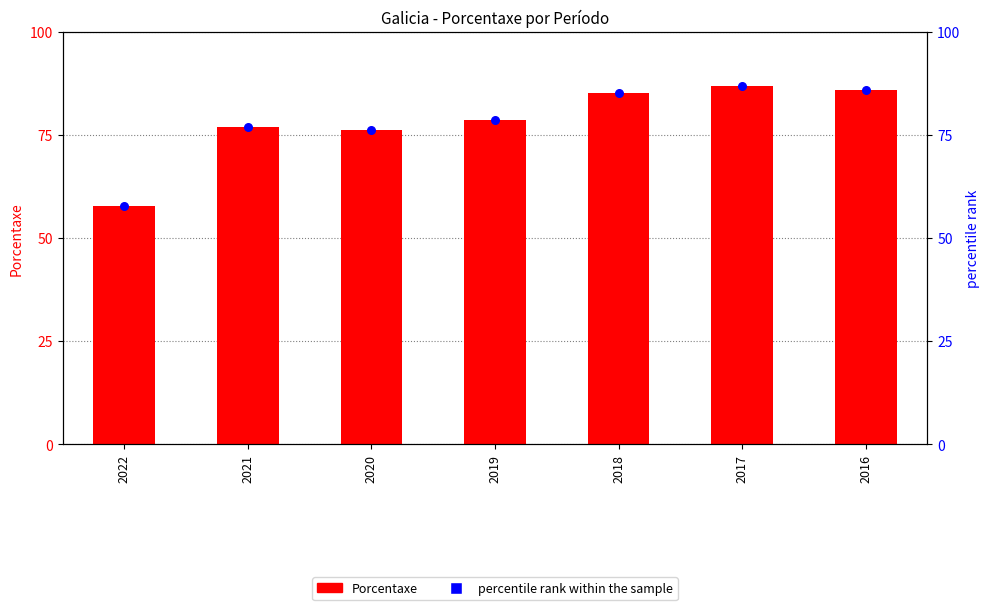

Which series reaches the minimum Y coordinate?

Porcentaxe